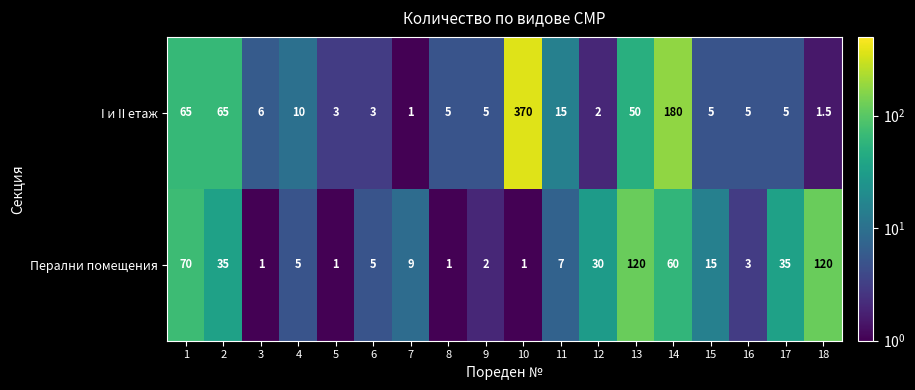

Which series changed the most between 12 and 15?

Перални помещения